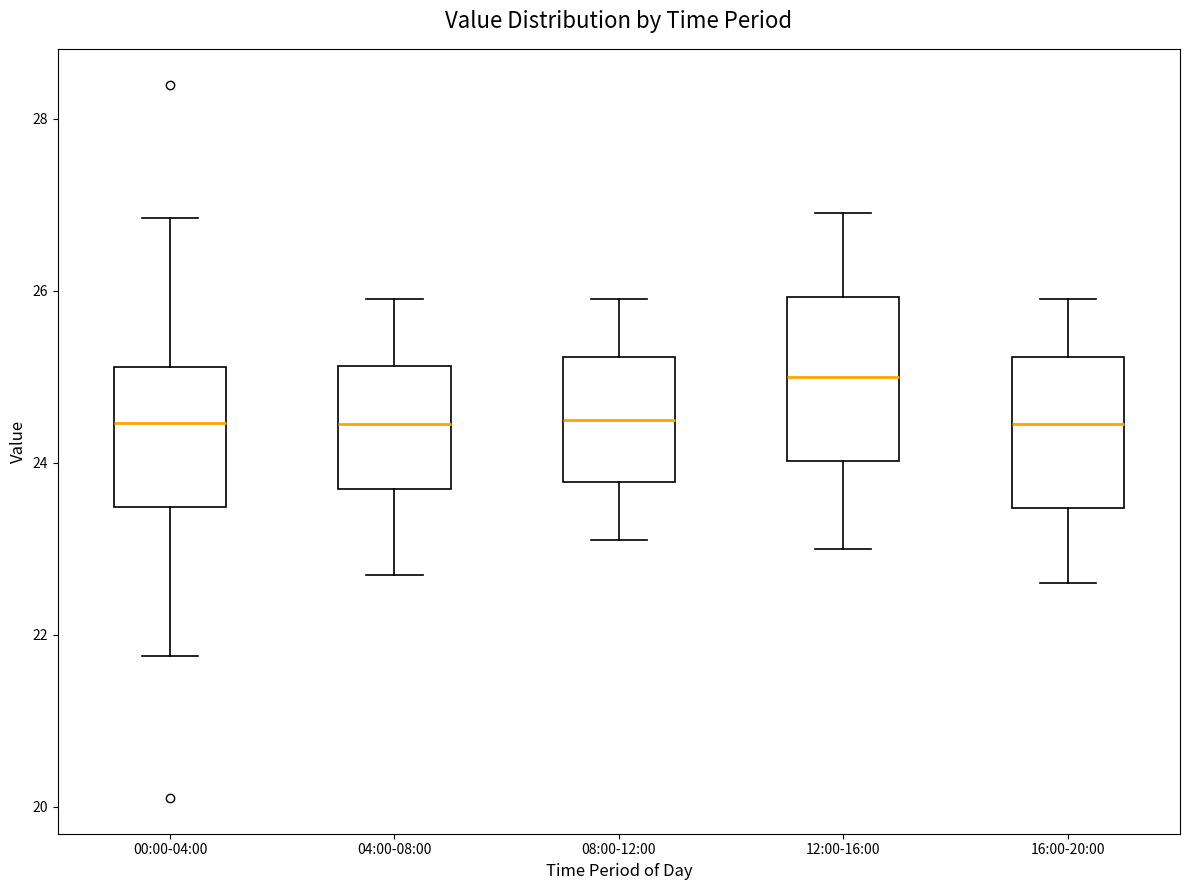

Which box's median line is the highest?

12:00-16:00